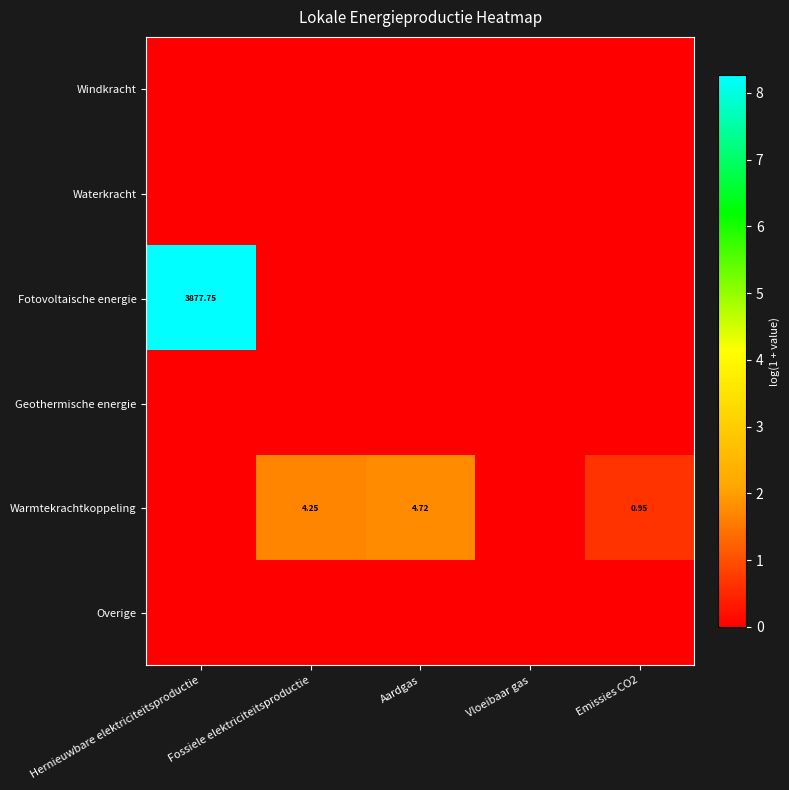

Is the value of Windkracht at Aardgas greater than the value of Fotovoltaische energie at Vloeibaar gas?

No